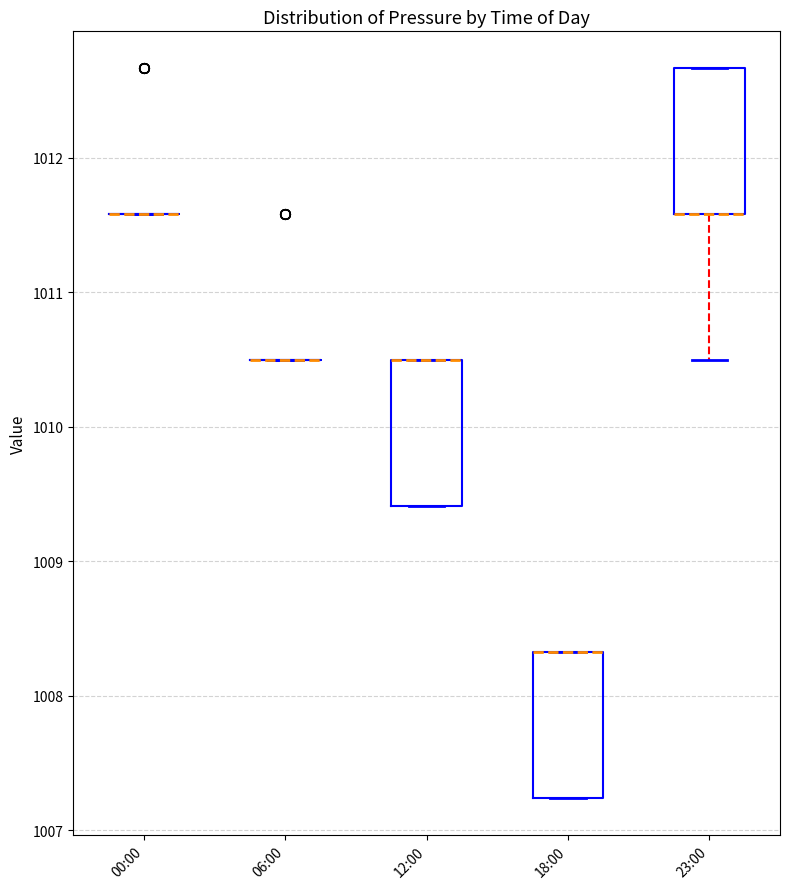

Reading left to right, transcribe this box plot: for each box, give where its median line is, the range the box spans, and where its two whiskers end, as read against the y-axis. The values are not printed on the chart, so give them approximately, as read against the axis.

00:00: box collapsed to a line at 1011.6, whiskers 1011.6 to 1011.6
06:00: box collapsed to a line at 1010.5, whiskers 1010.5 to 1010.5
12:00: median 1010.5 (drawn on the box's upper edge), box 1009.4 to 1010.5, whiskers 1009.4 to 1010.5
18:00: median 1008.3 (drawn on the box's upper edge), box 1007.2 to 1008.3, whiskers 1007.2 to 1008.3
23:00: median 1011.6 (drawn on the box's lower edge), box 1011.6 to 1012.7, whiskers 1010.5 to 1012.7